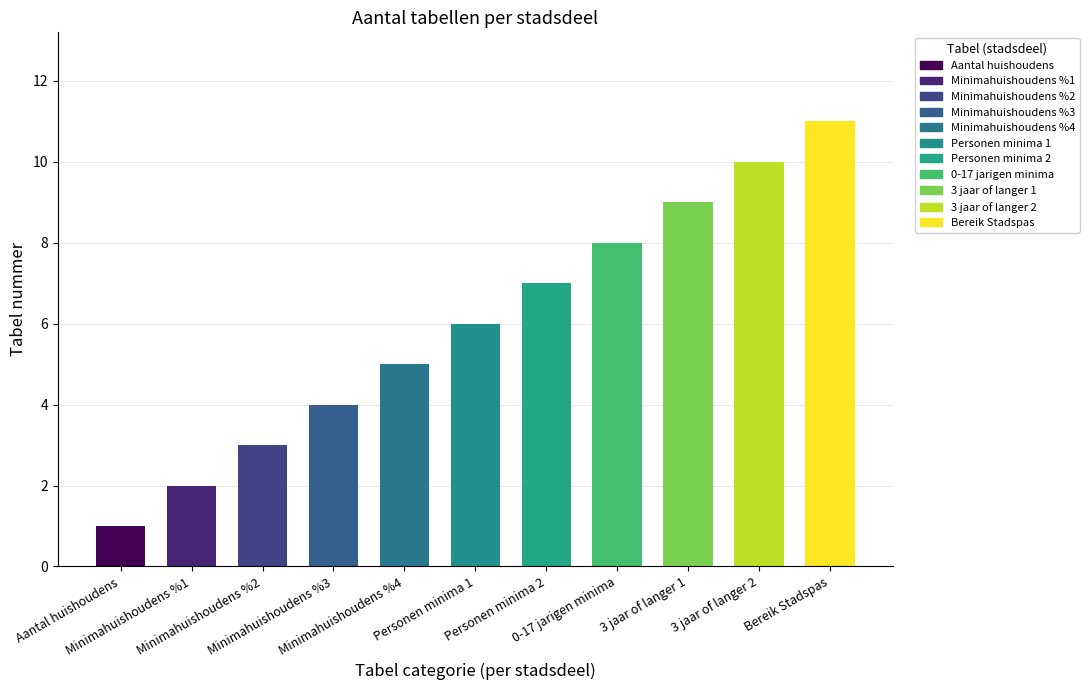

What is the smallest value displayed?

1